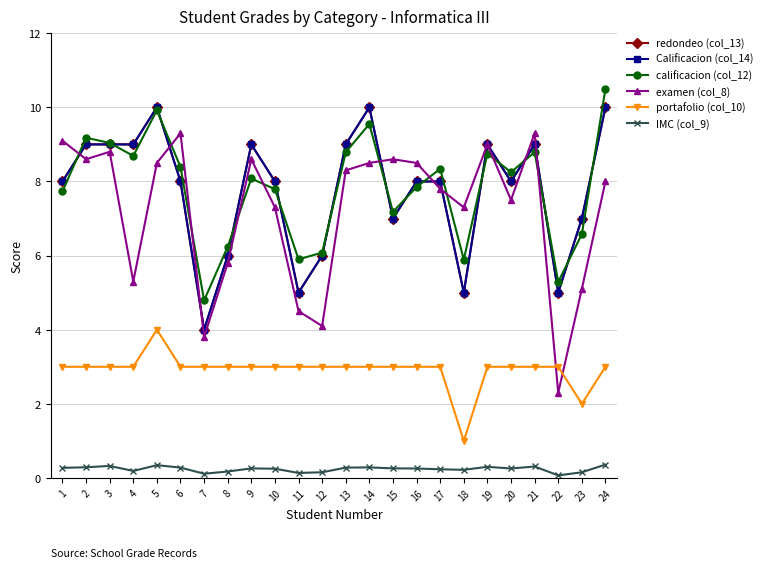

Which series has the largest total across all categories?

calificacion (col_12)